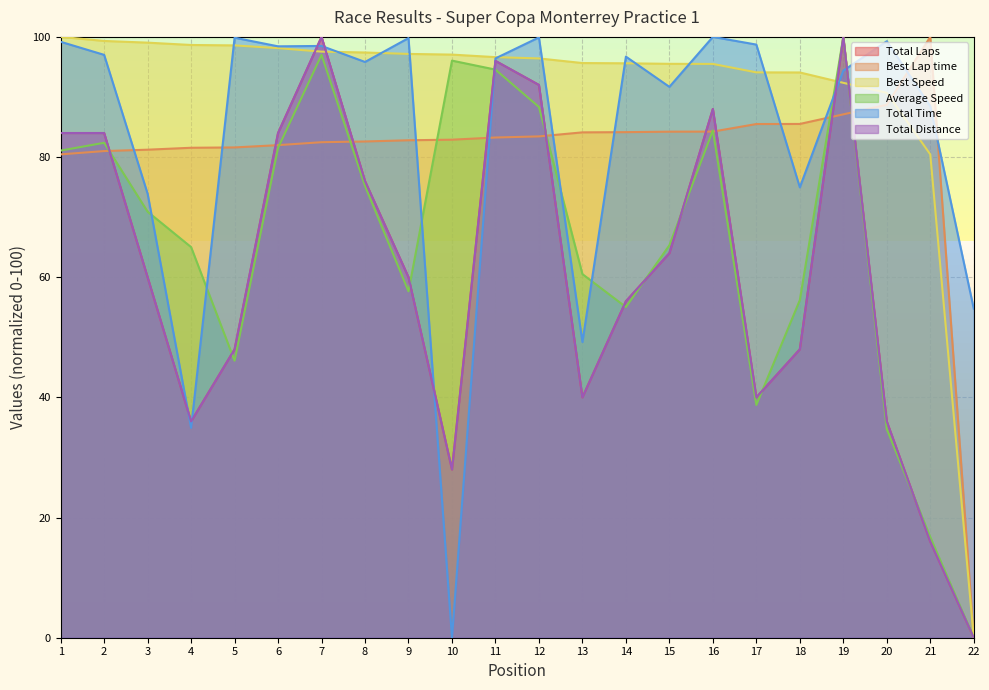

What is the difference between the maximum and second lowest values in the Total Distance series?

84.0